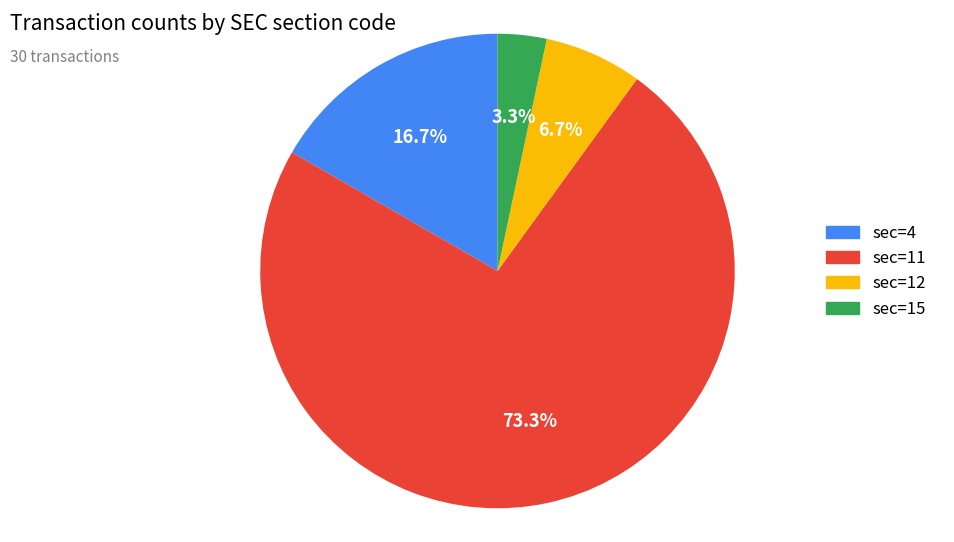

What is the largest slice in the pie chart?

sec=11